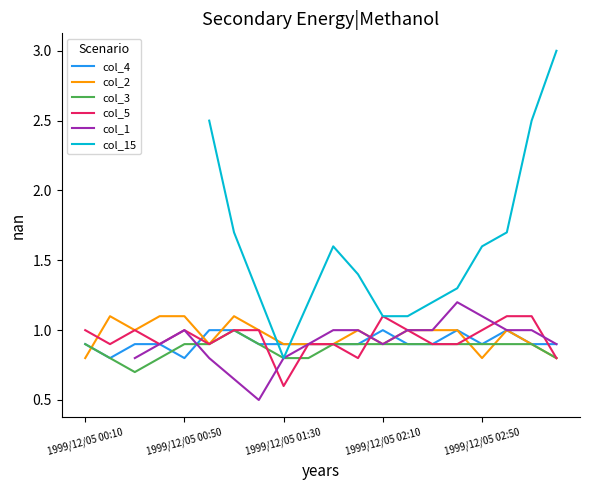

What is the lowest value of the col_4 series?

0.8